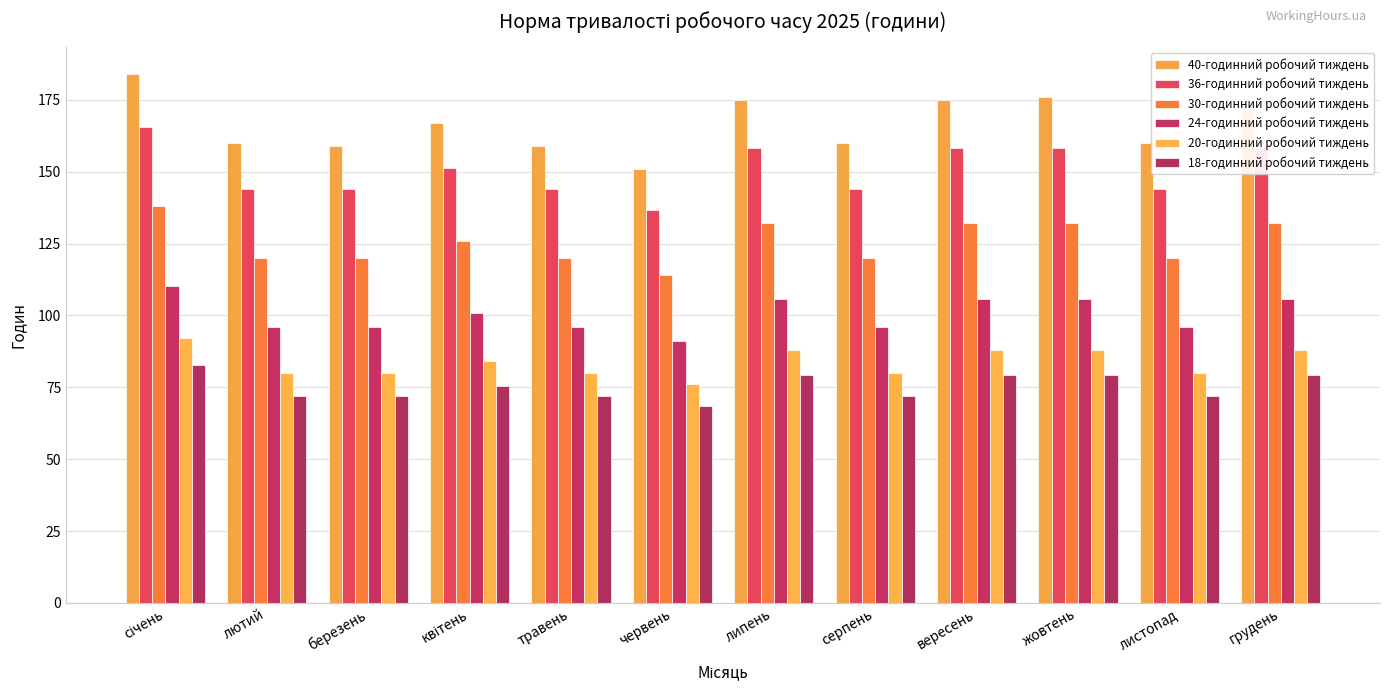

At how many categories does at least one series exceed 153?

11